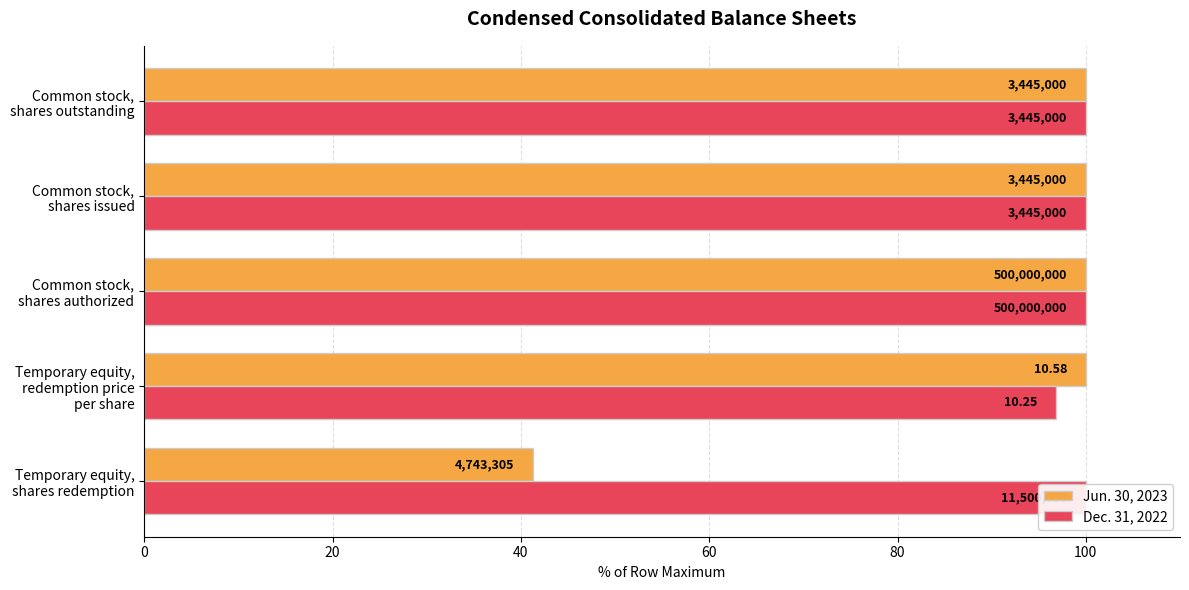

Which has a higher value, Common stock, shares issued or Temporary equity, shares redemption?

Common stock, shares issued